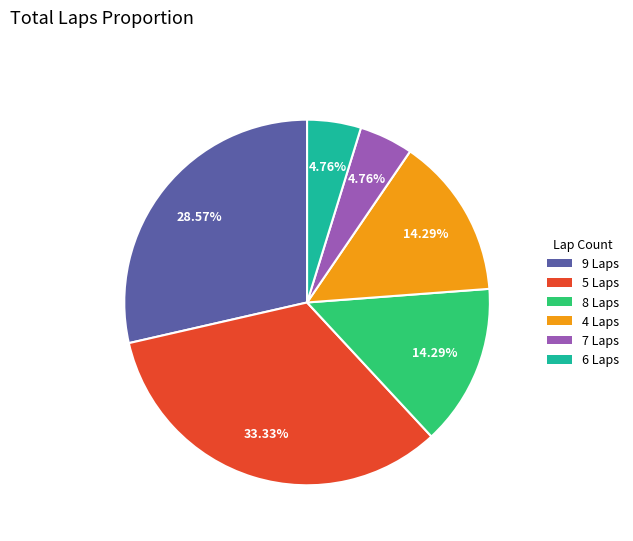

Does any single category account for the majority?

No